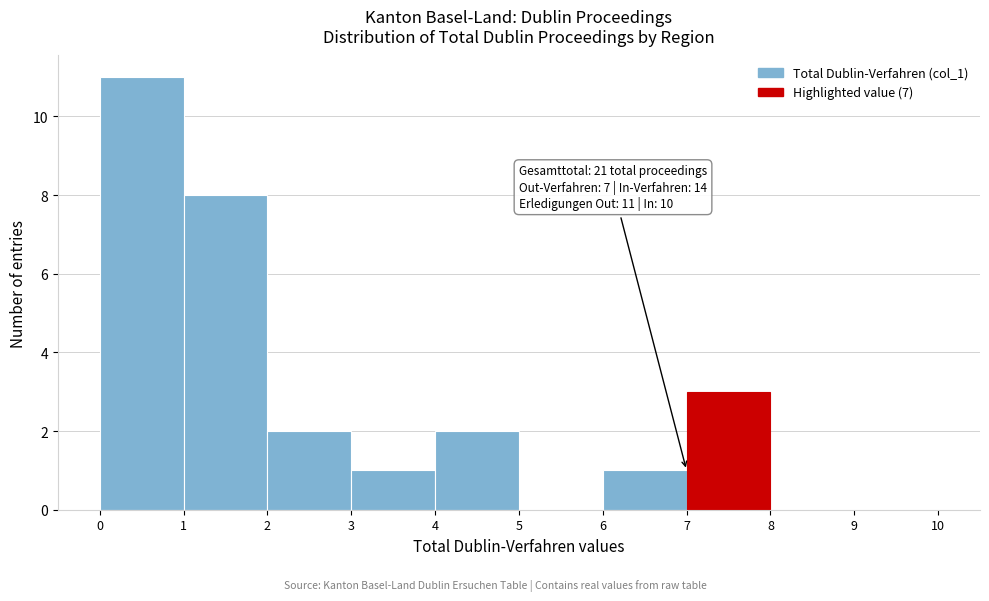

Which range on the x-axis has the tallest bar?

0 to 1